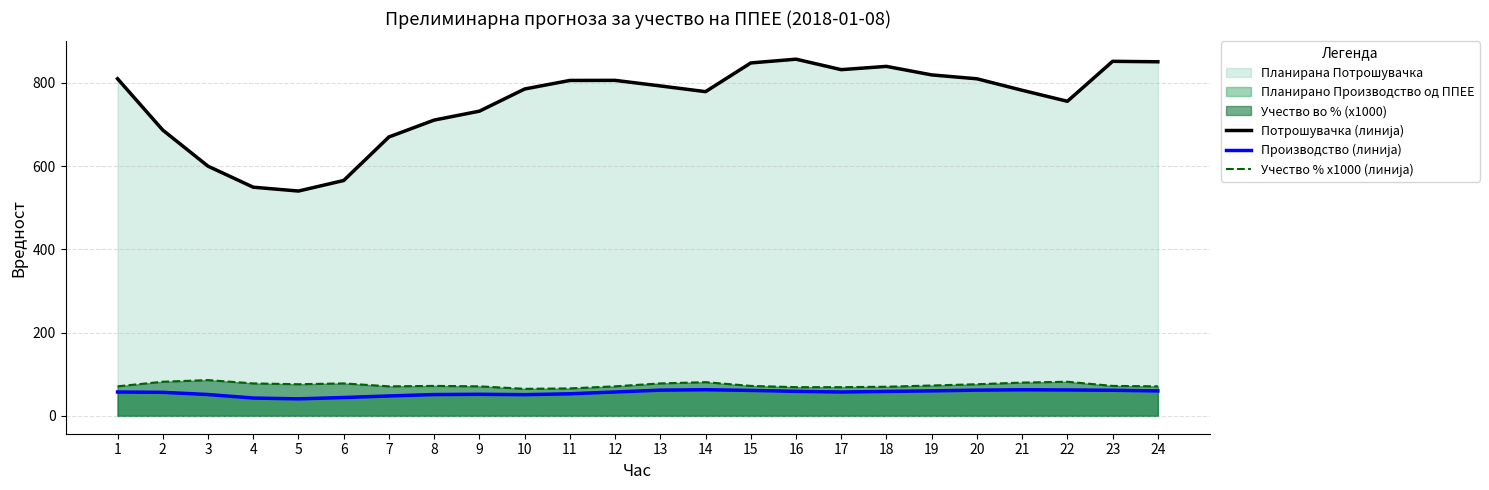

What is the average value of the Производство (линија) series?

55.6